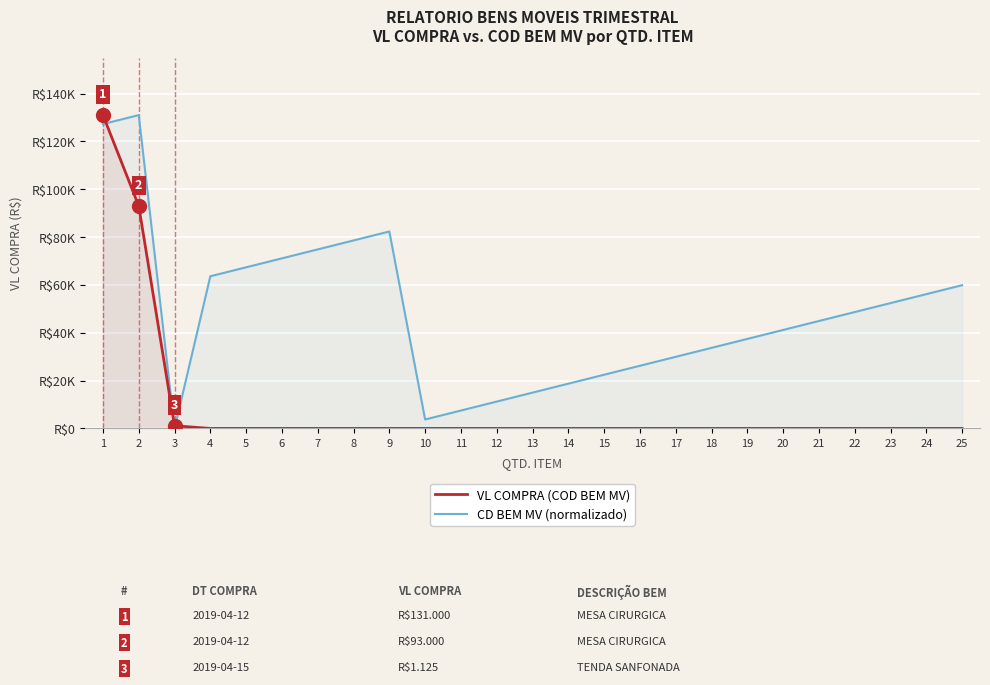

Rank the series by their maximum value, from lowest to highest.

VL COMPRA (COD BEM MV), CD BEM MV (normalizado)